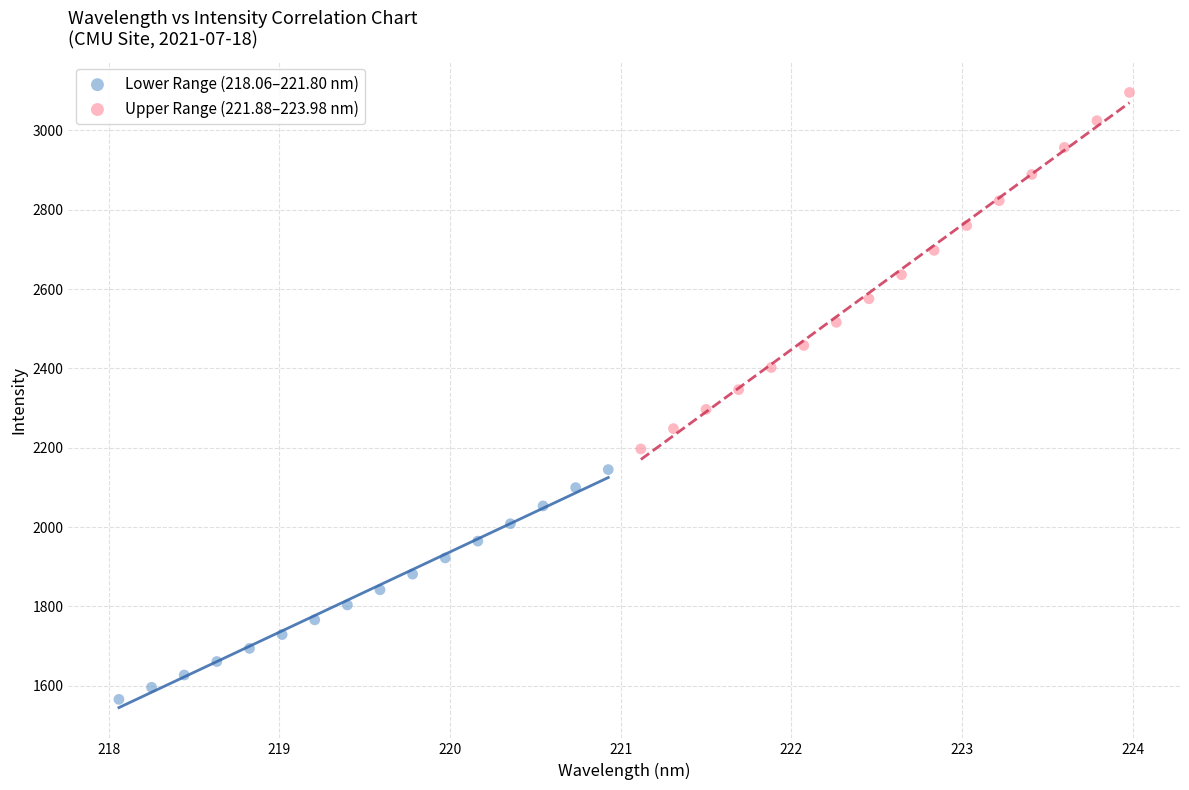

Which series contains the highest Y value?

Upper Range (221.88–223.98 nm)